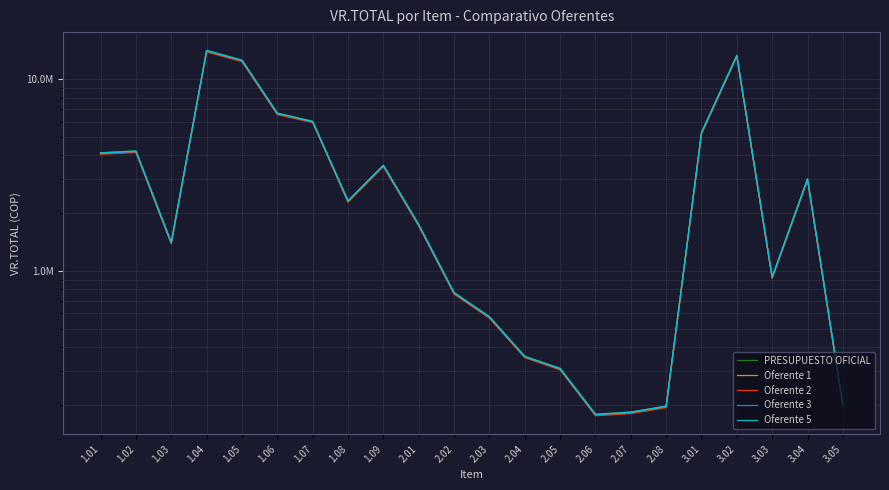

List the labels in order of Oferente 3 value, smallest first.

2.06, 2.07, 2.08, 3.05, 2.05, 2.04, 2.03, 2.02, 3.03, 1.03, 2.01, 1.08, 3.04, 1.09, 1.01, 1.02, 3.01, 1.07, 1.06, 1.05, 3.02, 1.04